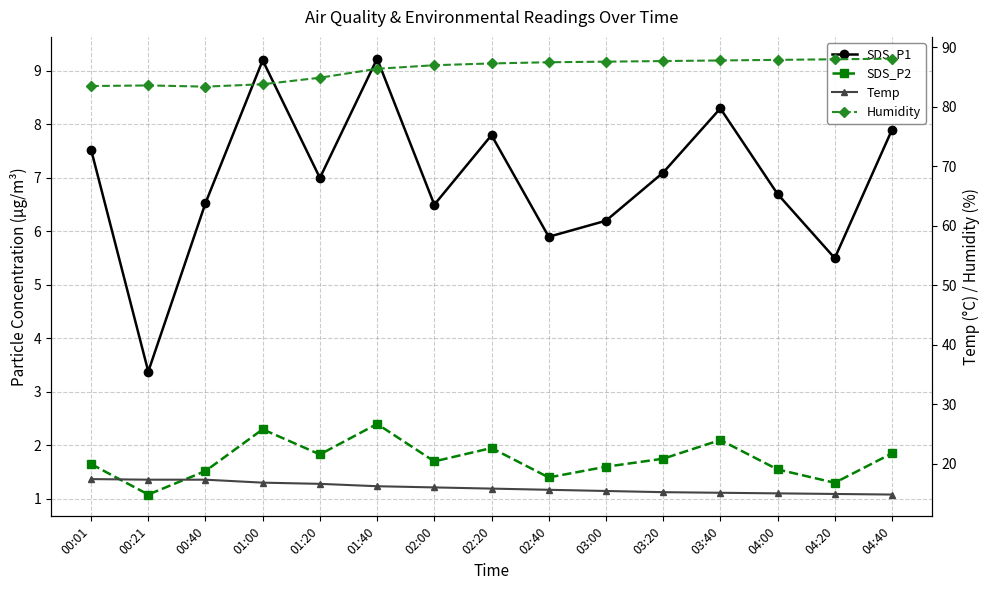

Reading left to right, list all the values displayed in this chart.

SDS_P1: 7.5	3.4	6.5	9.2	7.0	9.2	6.5	7.8	5.9	6.2	7.1	8.3	6.7	5.5	7.9
SDS_P2: 1.6	1.1	1.5	2.3	1.8	2.4	1.7	1.9	1.4	1.6	1.8	2.1	1.6	1.3	1.9
Temp: 17.4	17.3	17.3	16.8	16.6	16.2	16.0	15.8	15.6	15.4	15.2	15.1	15.0	14.9	14.8
Humidity: 83.5	83.6	83.4	83.8	84.9	86.4	87.0	87.3	87.5	87.6	87.7	87.8	87.9	88.0	88.1